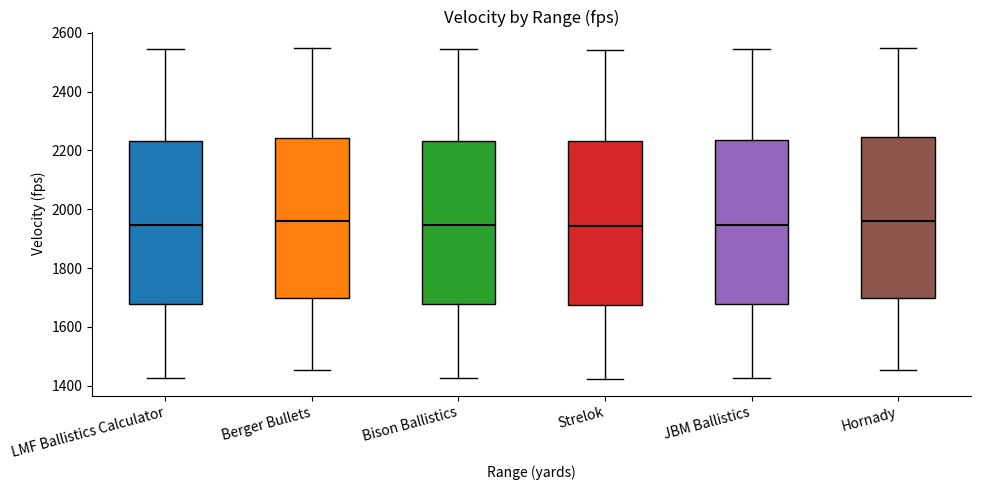

Where is the lower edge of the box for LMF Ballistics Calculator on the y-axis? The values are not printed on the chart, so give them approximately, as read against the axis.

1680